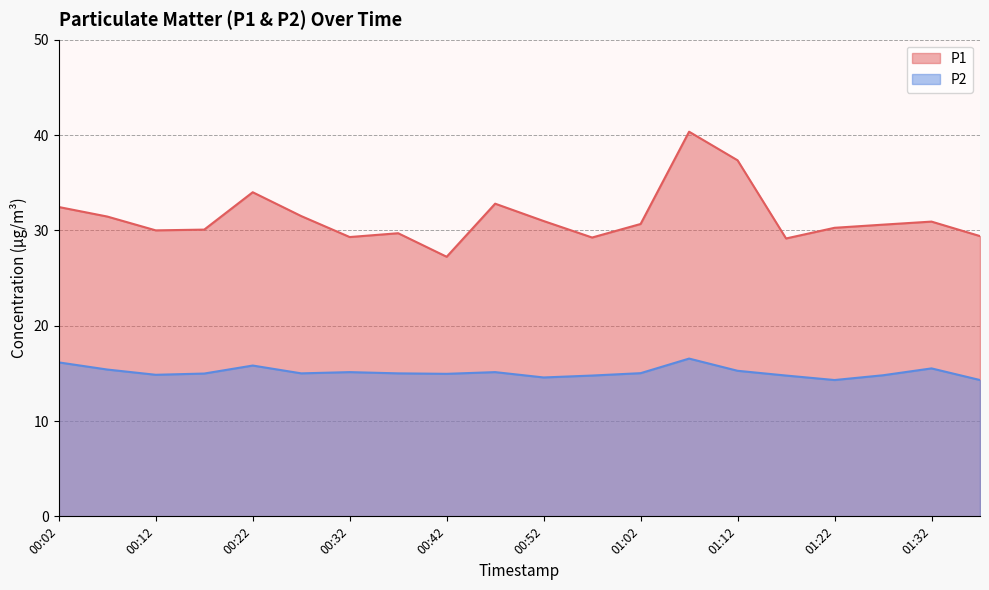

Rank the series by their average value, from lowest to highest.

P2, P1